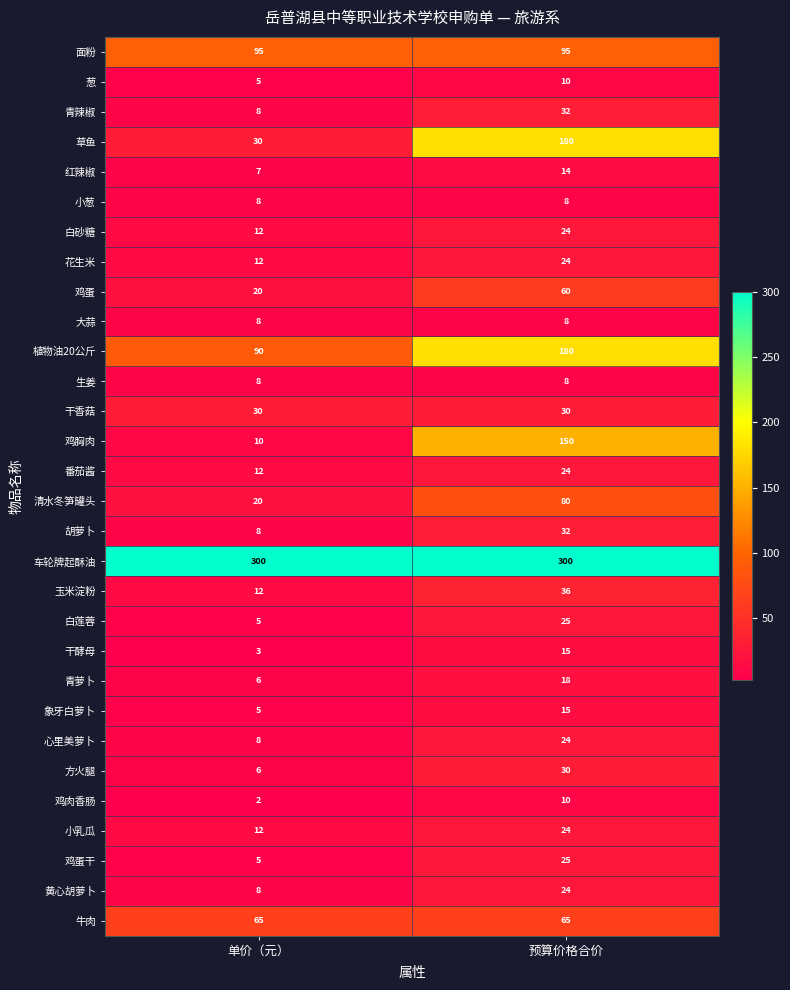

Is it true that 葱 equals 5 at 单价（元）?

True